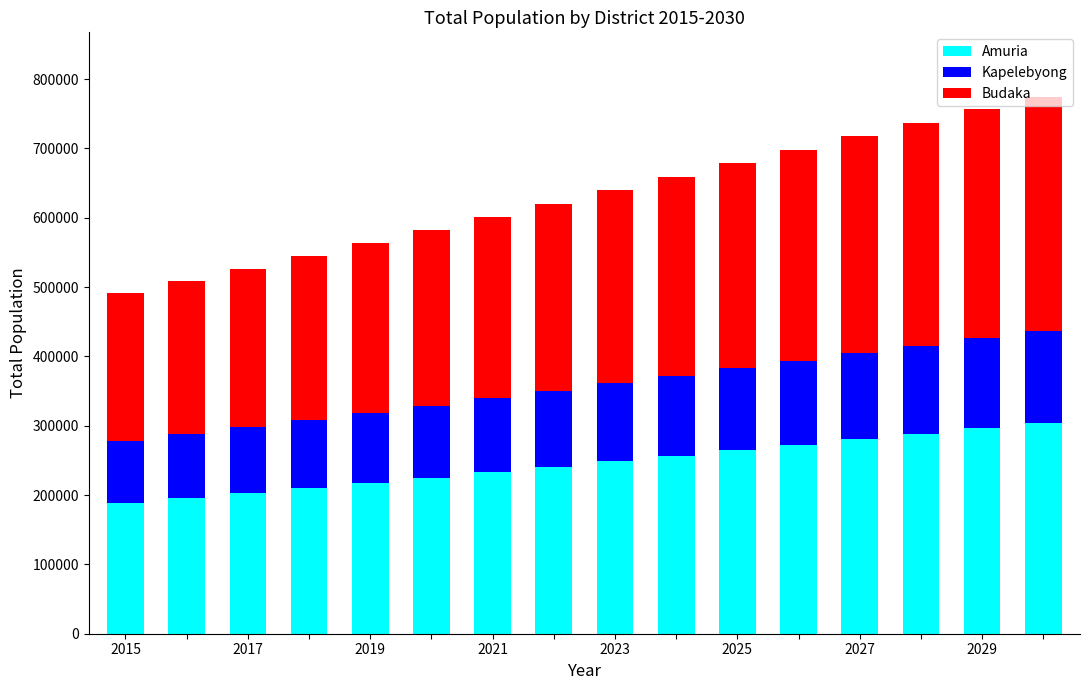

What is the highest value of the Amuria series?

304200